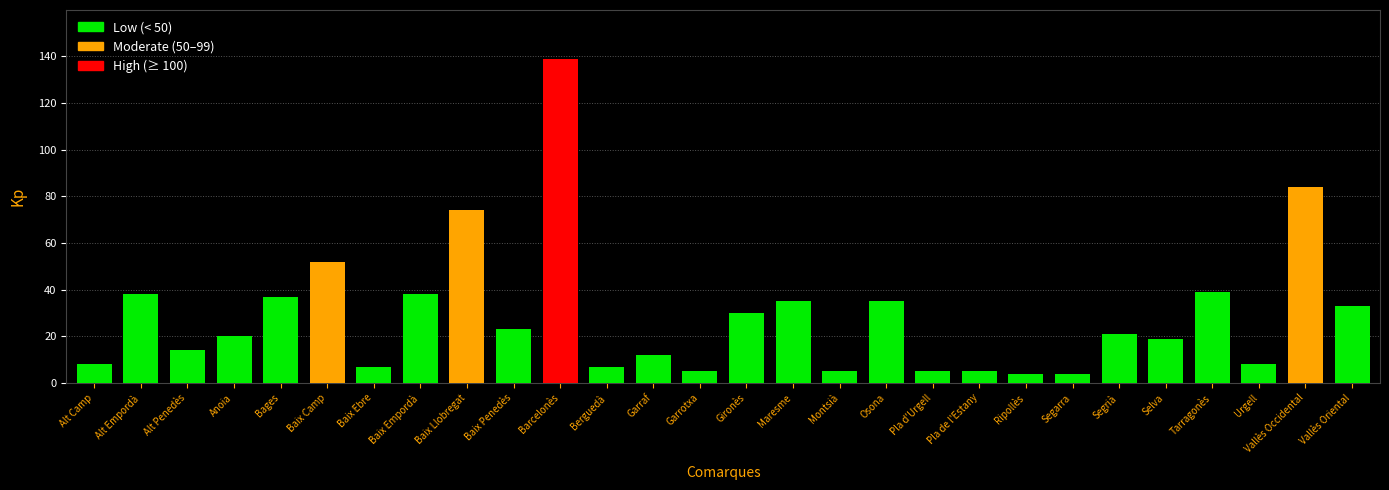

What is the label of the 7th bar from the left?

Baix Ebre